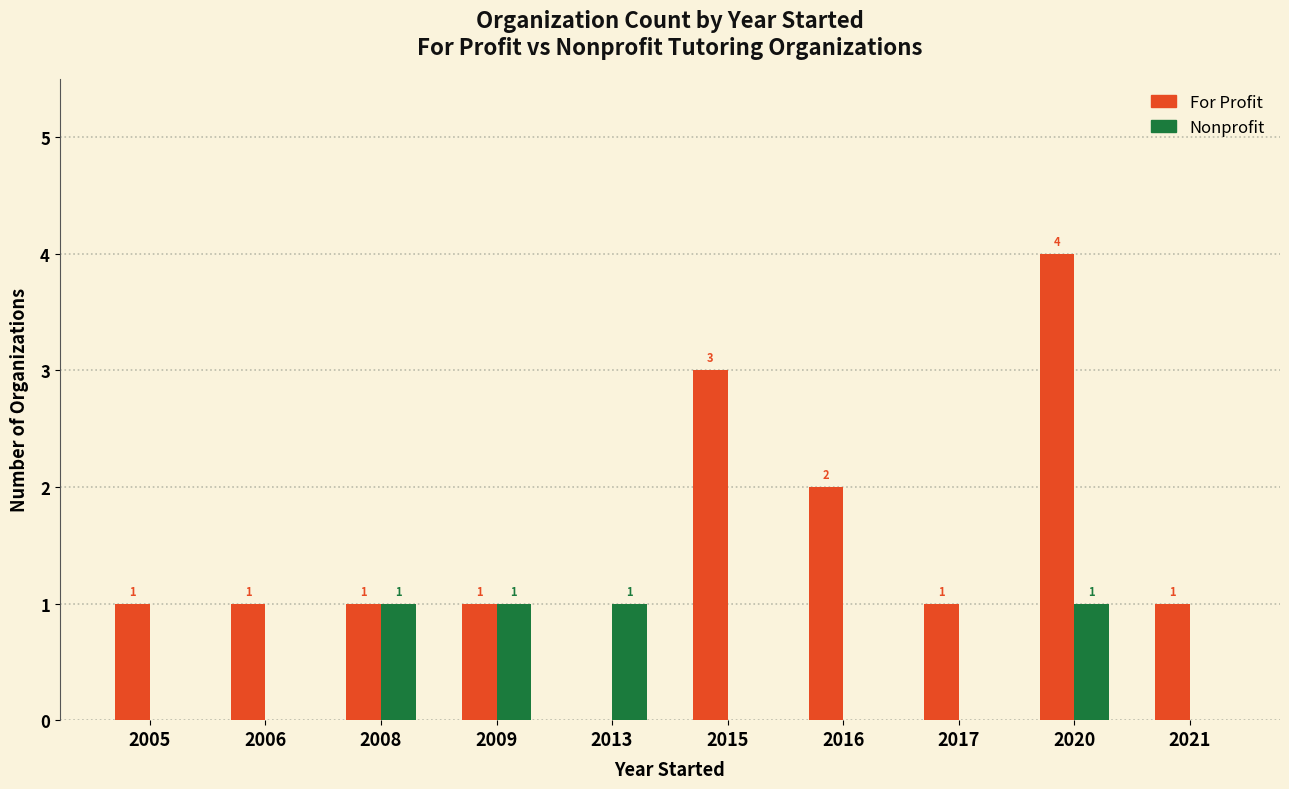

The value of Nonprofit at 2005 is 0. True or false?

True